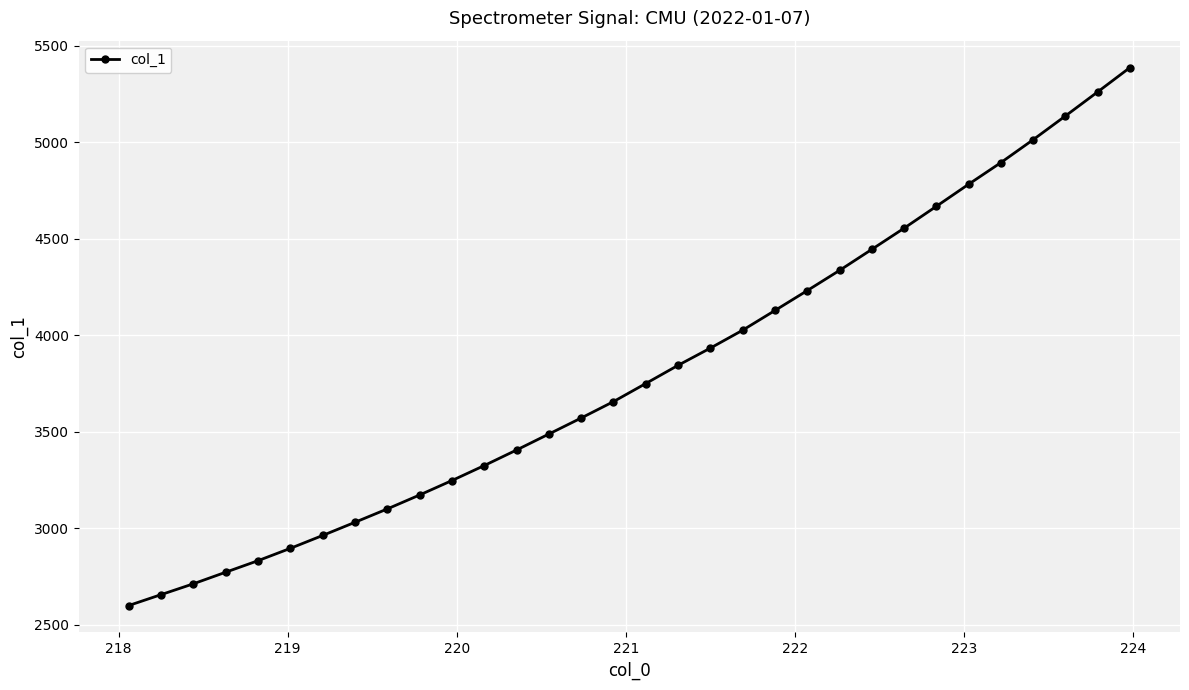

What is the minimum value shown in the chart?

2600.3